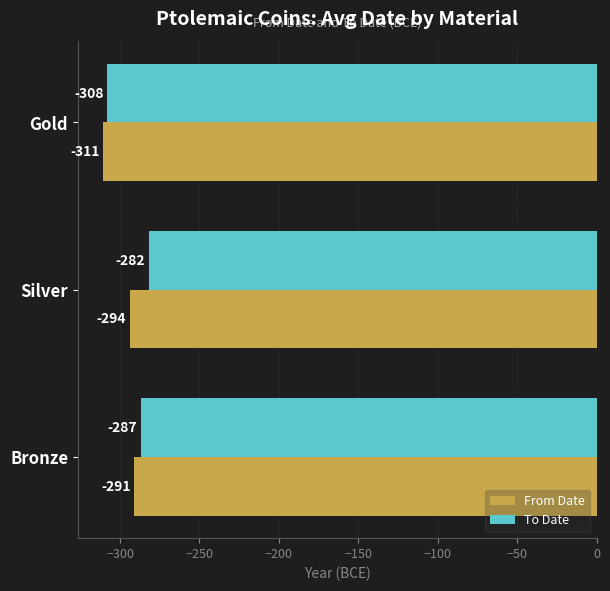

Between Silver and Bronze, which series saw the biggest shift?

To Date